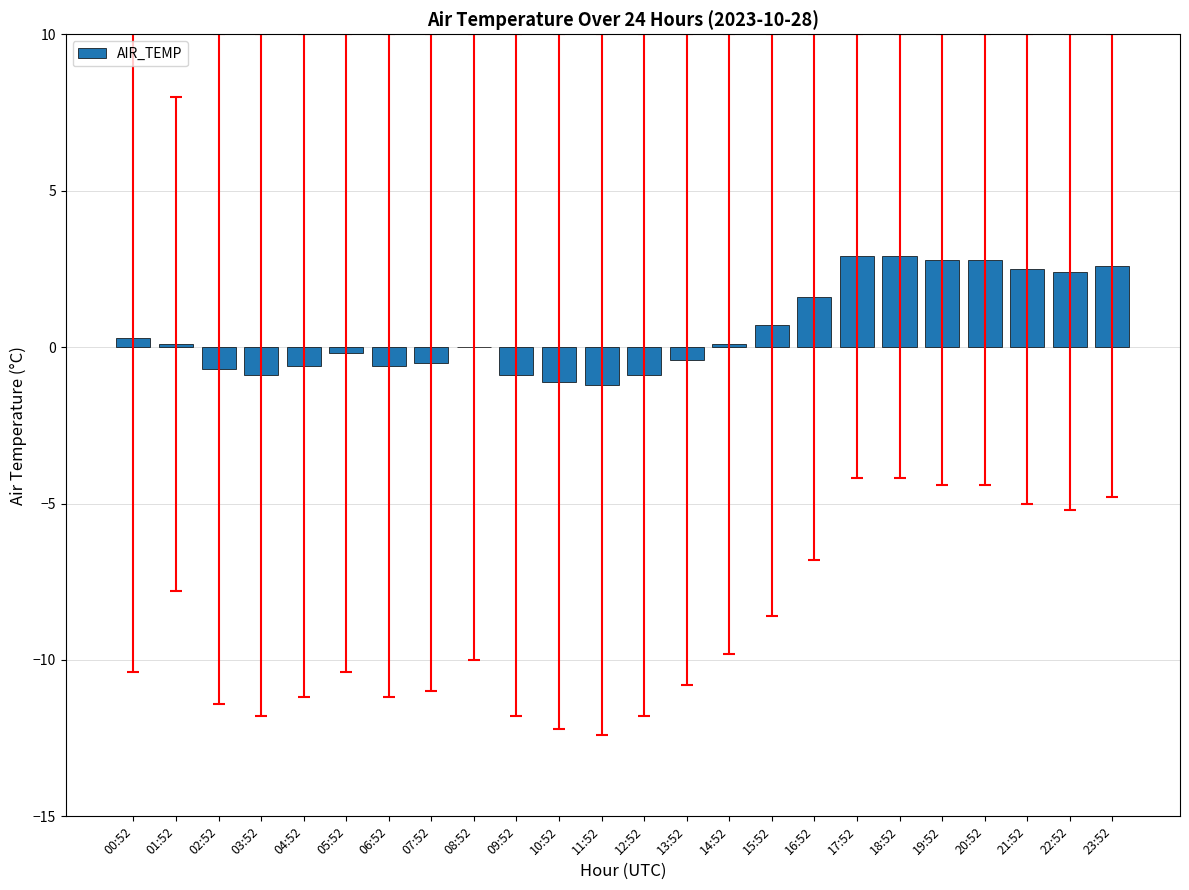

The chart shows a value of 2.9 at 17:52. True or false?

True